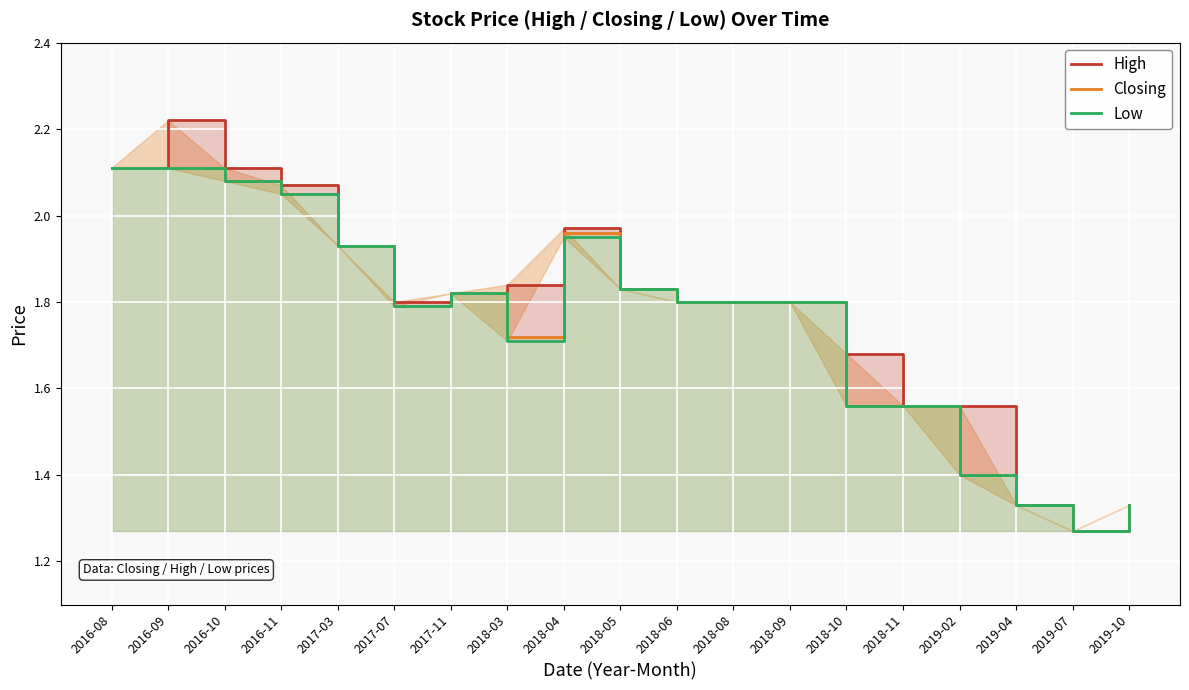

In Closing, how many points are higher than both neighbors (excluding endpoints)?

2